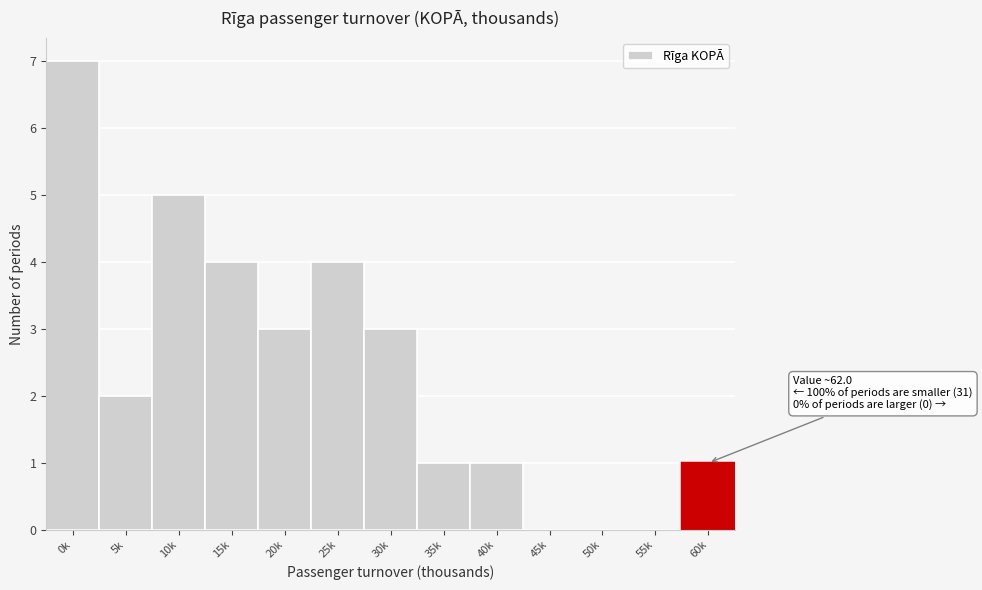

Reading left to right, extract all data points from this chart.

0k=7	5k=2	10k=5	15k=4	20k=3	25k=4	30k=3	35k=1	40k=1	45k=0	50k=0	55k=0	60k=1